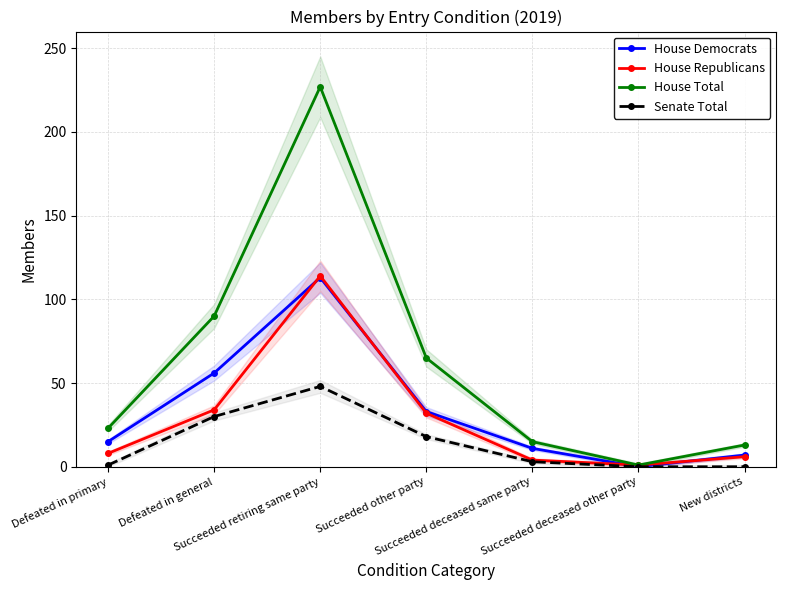

Which category has the highest value across all series?

Succeeded retiring same party